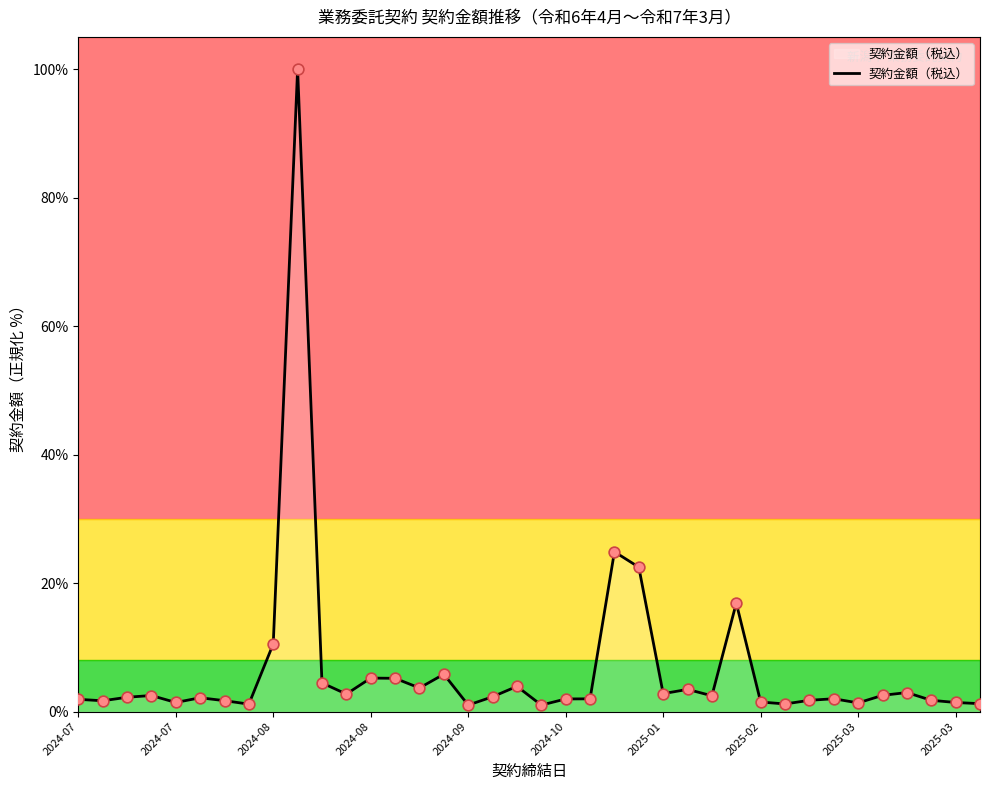

What is the difference between the maximum and minimum values?

99.0